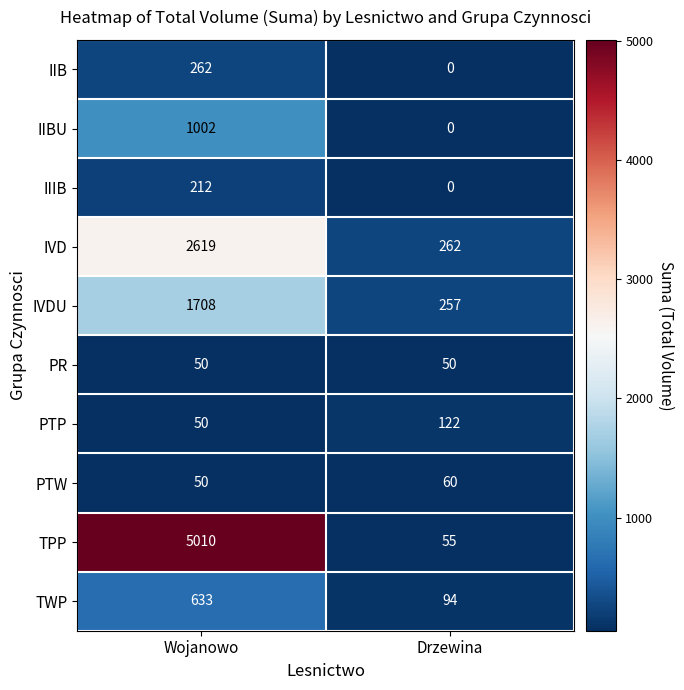

What is the average value of the PR series?

50